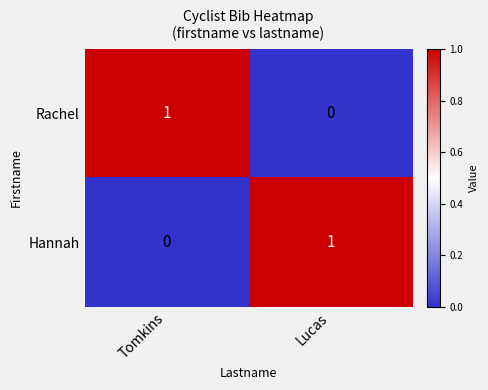

Reading left to right, extract all data points from this chart.

Rachel: Tomkins=1	Lucas=0
Hannah: Tomkins=0	Lucas=1